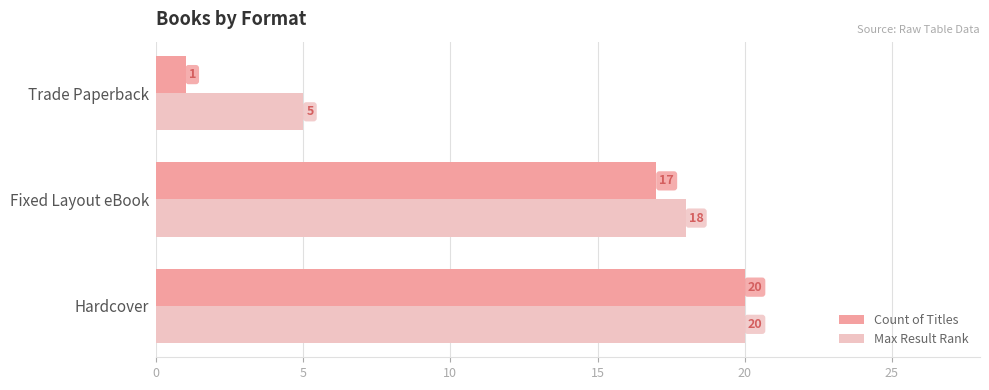

What value does the Max Result Rank series have at Fixed Layout eBook, to the nearest 10?

20